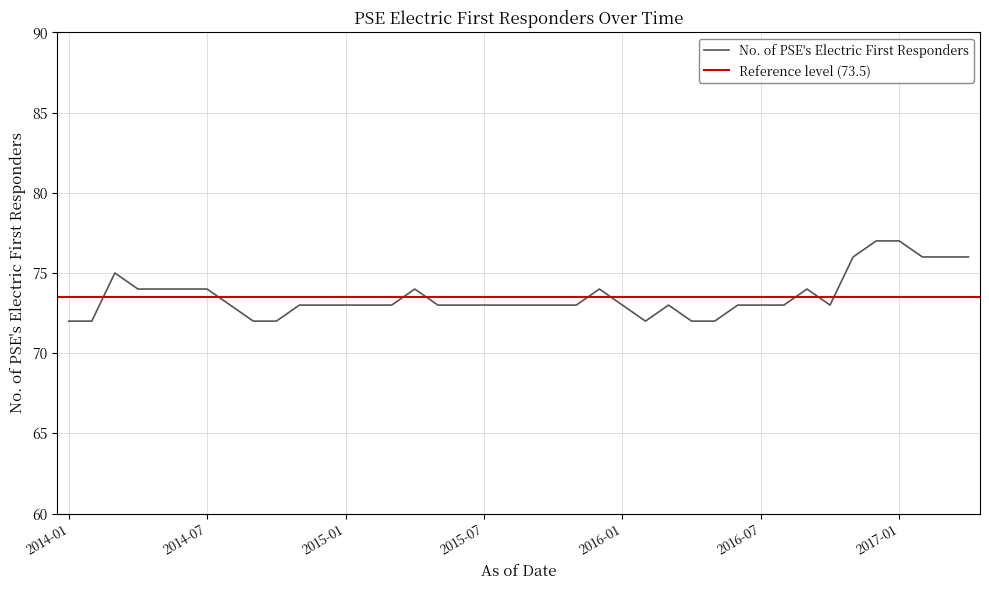

At which label is the value closest to 74?

2014-04